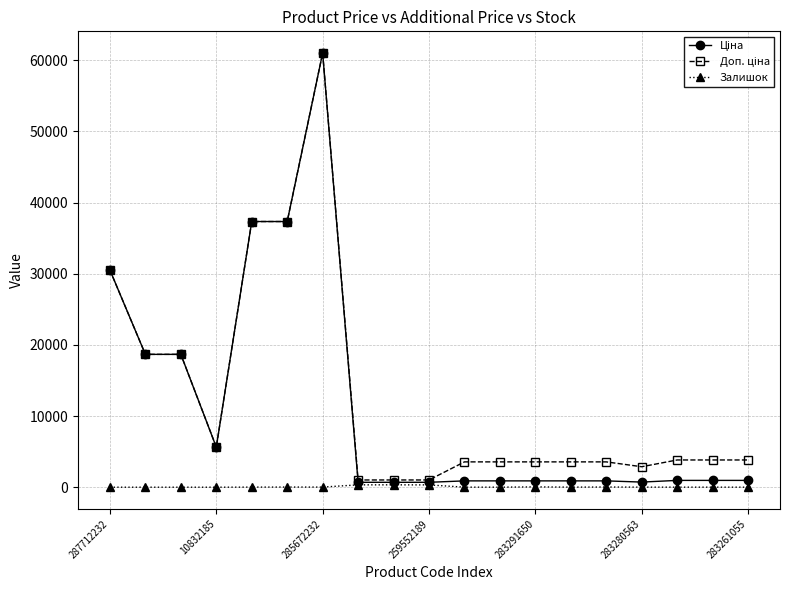

At how many categories does at least one series exceed 24611?

4